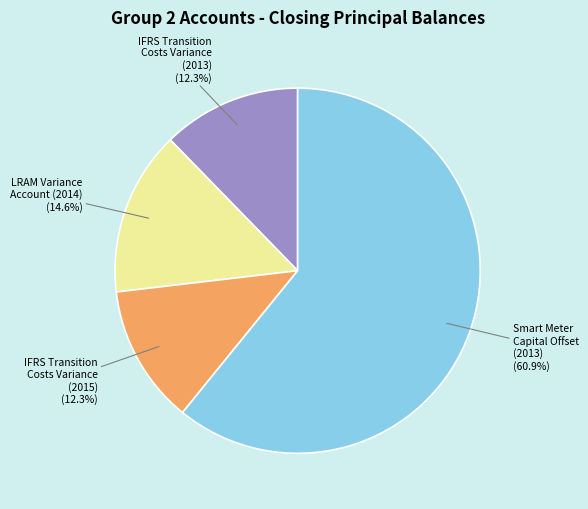

Approximately how many times larger is the value at Smart Meter Capital Offset (2013) compared to IFRS Transition Costs Variance (2013)?

5.0